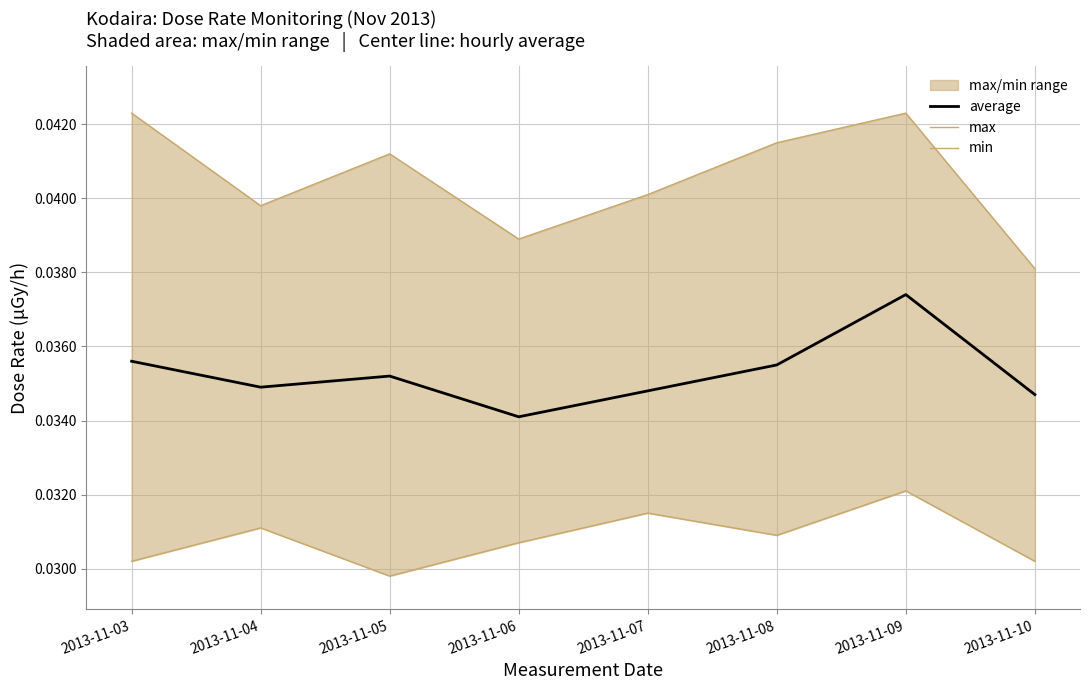

Which series has the largest total across all categories?

max